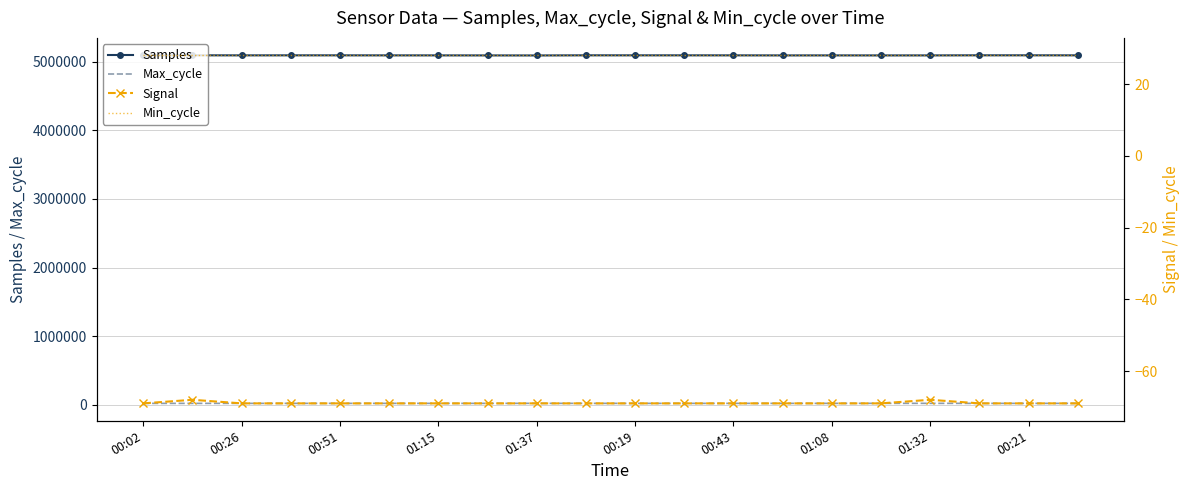

True or false: Samples and Max_cycle intersect in this chart.

False